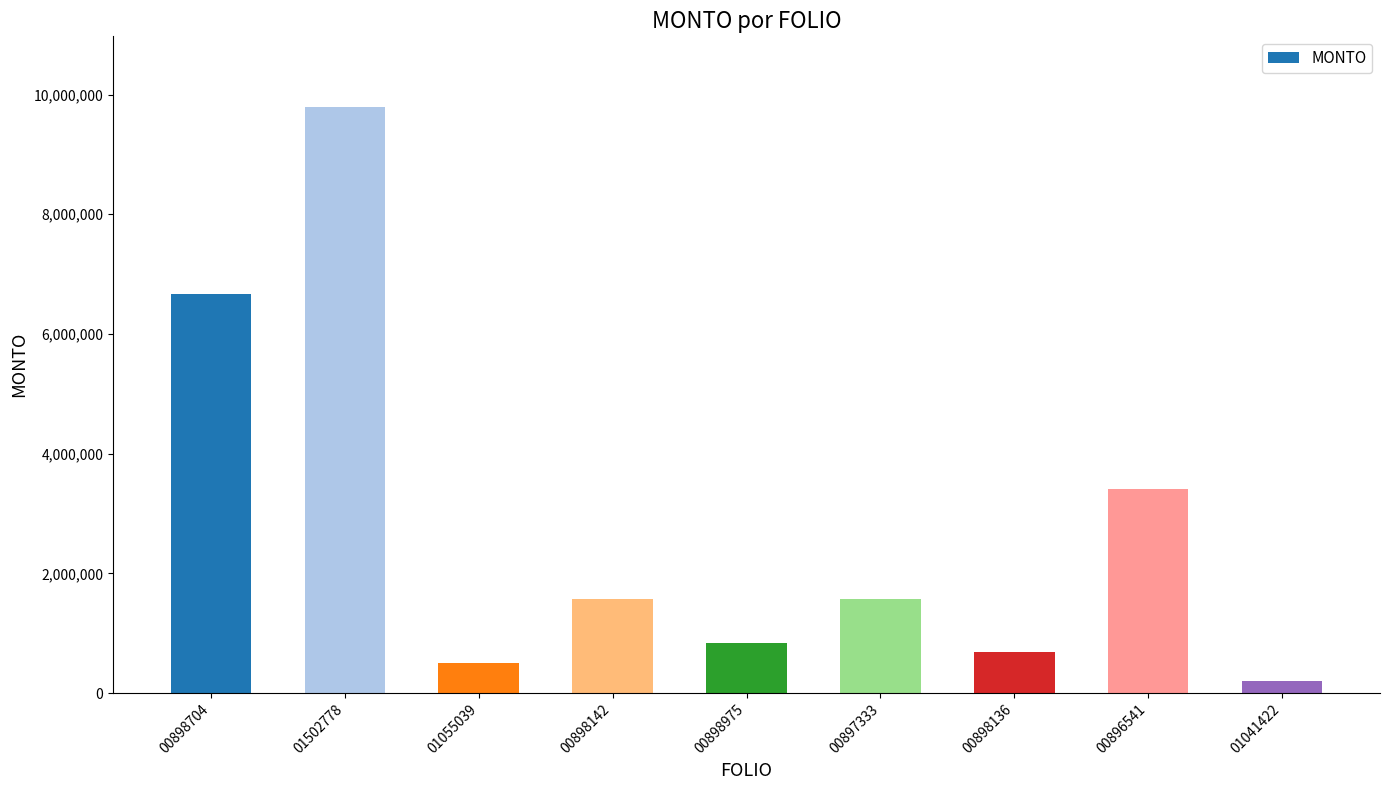

True or false: the data shows 1571696.4 at 00898142.

True